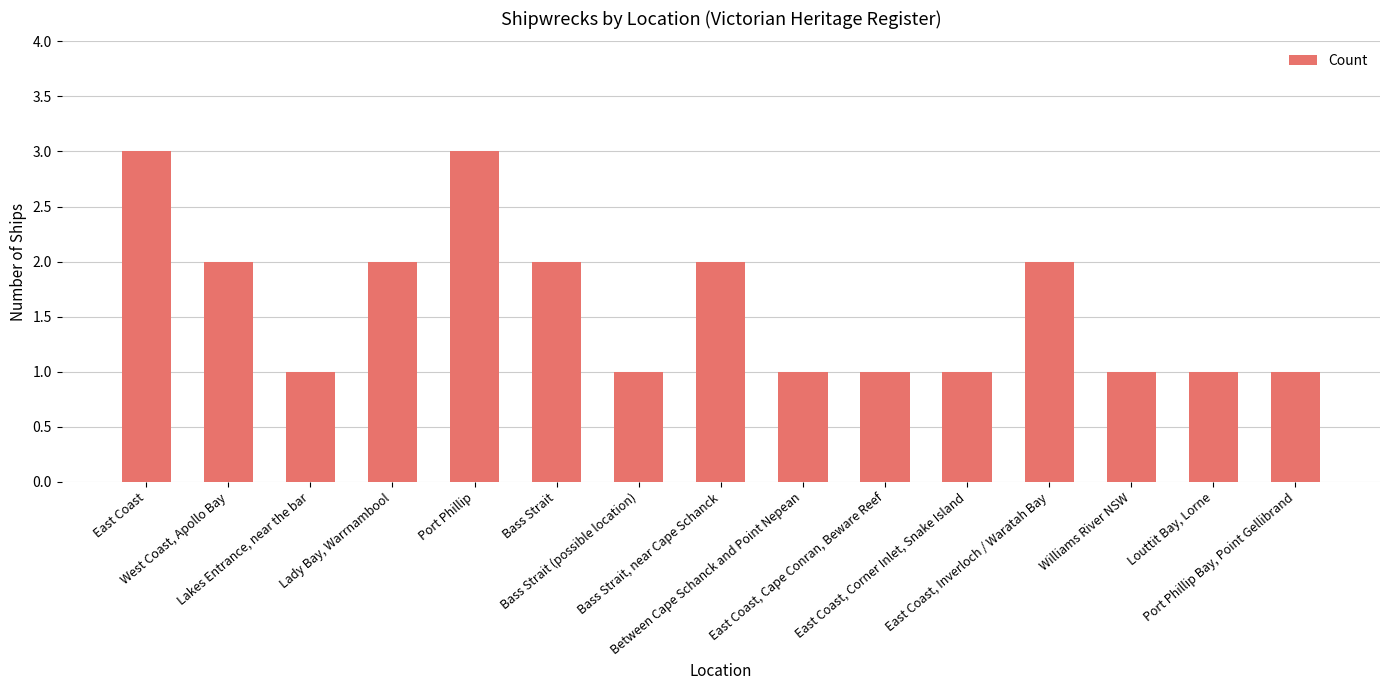

What is the sum of the values at Williams River NSW and Bass Strait?

3